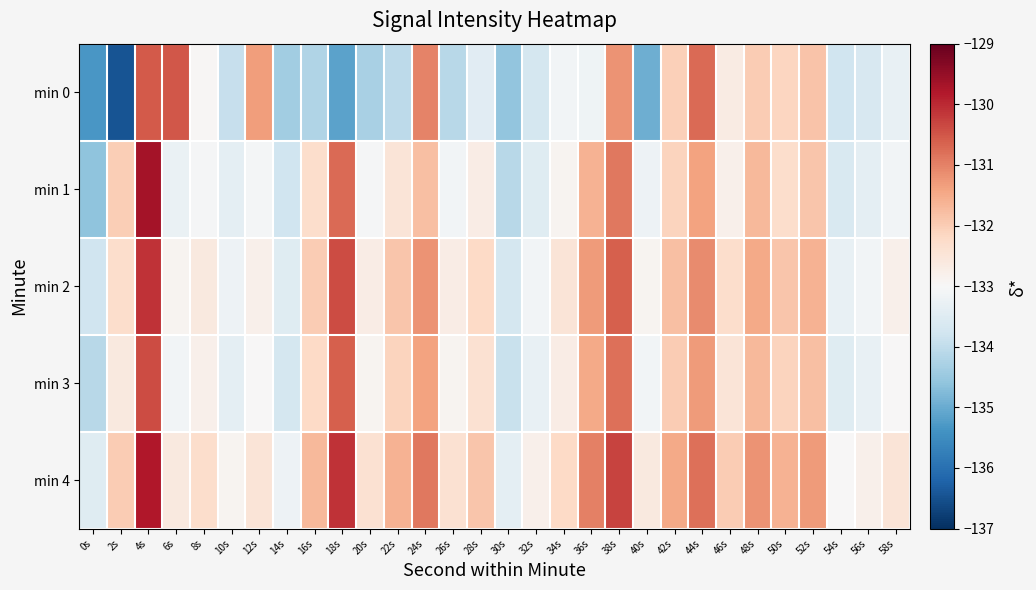

Reading right to left, what are all the values shown in this chart?

min 0: 58s=-133.3	56s=-133.6	54s=-133.8	52s=-131.9	50s=-132.1	48s=-132.0	46s=-132.7	44s=-130.7	42s=-132.1	40s=-135.0	38s=-131.2	36s=-133.2	34s=-133.1	32s=-133.7	30s=-134.6	28s=-133.5	26s=-134.1	24s=-131.0	22s=-134.0	20s=-134.3	18s=-135.1	16s=-134.2	14s=-134.4	12s=-131.3	10s=-133.9	8s=-132.9	6s=-130.5	4s=-130.6	2s=-136.4	0s=-135.3
min 1: 58s=-133.1	56s=-133.4	54s=-133.6	52s=-131.9	50s=-132.3	48s=-131.7	46s=-132.8	44s=-131.4	42s=-132.1	40s=-133.2	38s=-130.9	36s=-131.6	34s=-132.9	32s=-133.5	30s=-134.1	28s=-132.7	26s=-133.1	24s=-131.8	22s=-132.5	20s=-133.0	18s=-130.7	16s=-132.3	14s=-133.8	12s=-133.1	10s=-133.4	8s=-133.0	6s=-133.3	4s=-129.7	2s=-132.0	0s=-134.6
min 2: 58s=-132.8	56s=-133.1	54s=-133.3	52s=-131.6	50s=-131.9	48s=-131.5	46s=-132.3	44s=-131.1	42s=-131.8	40s=-132.9	38s=-130.6	36s=-131.3	34s=-132.5	32s=-133.1	30s=-133.7	28s=-132.2	26s=-132.7	24s=-131.2	22s=-131.9	20s=-132.7	18s=-130.4	16s=-132.0	14s=-133.5	12s=-132.8	10s=-133.2	8s=-132.6	6s=-132.9	4s=-130.1	2s=-132.3	0s=-133.8
min 3: 58s=-133.0	56s=-133.3	54s=-133.5	52s=-131.8	50s=-132.1	48s=-131.7	46s=-132.5	44s=-131.3	42s=-132.0	40s=-133.1	38s=-130.8	36s=-131.5	34s=-132.7	32s=-133.3	30s=-133.9	28s=-132.4	26s=-132.9	24s=-131.4	22s=-132.1	20s=-132.9	18s=-130.6	16s=-132.2	14s=-133.7	12s=-133.0	10s=-133.4	8s=-132.8	6s=-133.1	4s=-130.4	2s=-132.6	0s=-134.1
min 4: 58s=-132.5	56s=-132.8	54s=-133.0	52s=-131.3	50s=-131.6	48s=-131.2	46s=-132.0	44s=-130.8	42s=-131.5	40s=-132.6	38s=-130.3	36s=-131.0	34s=-132.2	32s=-132.8	30s=-133.4	28s=-131.9	26s=-132.4	24s=-130.9	22s=-131.6	20s=-132.4	18s=-130.1	16s=-131.7	14s=-133.2	12s=-132.5	10s=-132.9	8s=-132.3	6s=-132.6	4s=-129.8	2s=-132.0	0s=-133.5